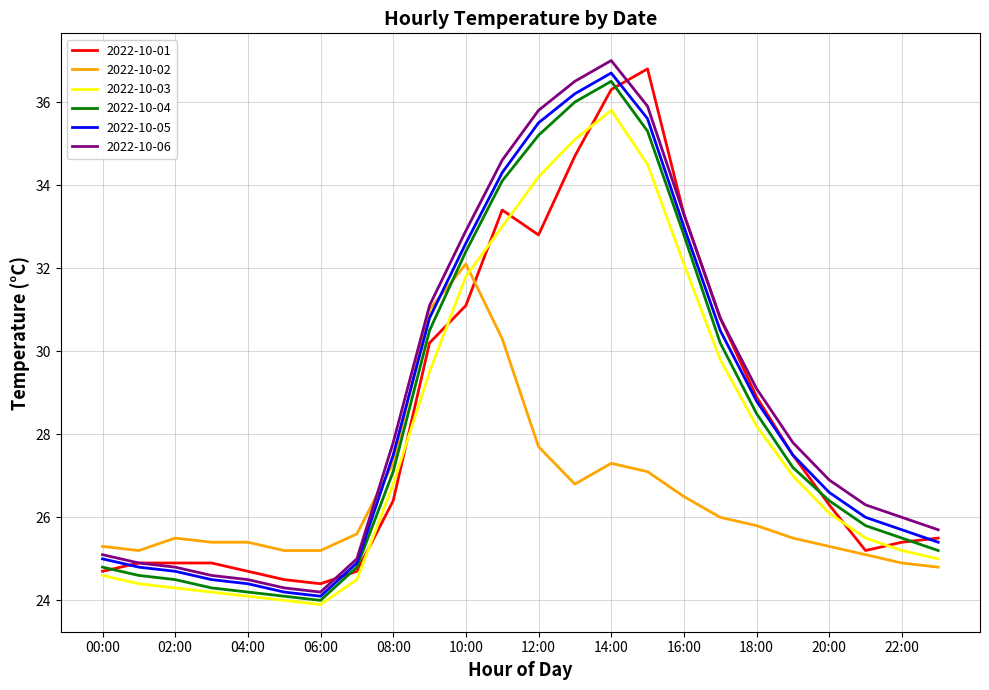

What is the minimum value for 2022-10-06?

24.2